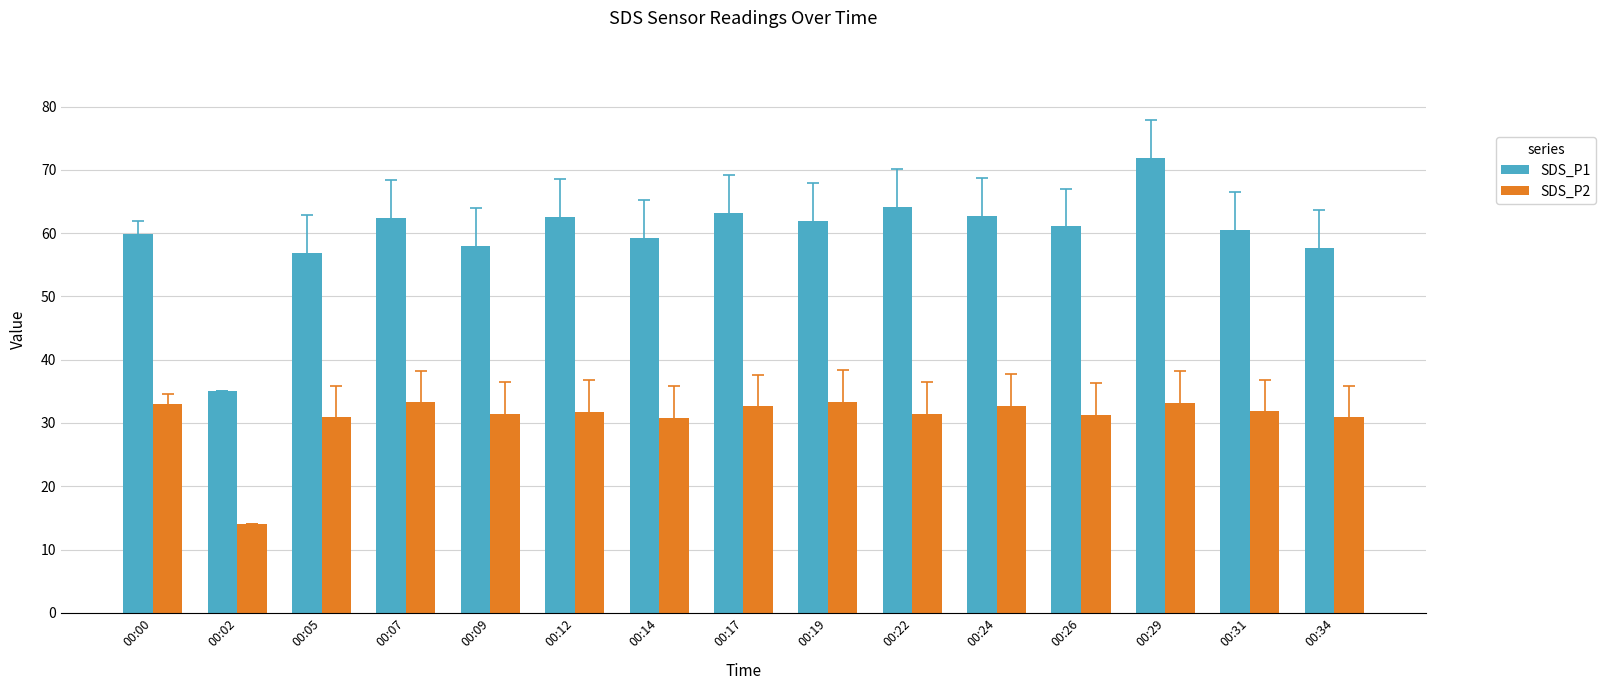

Which series changed the most between 00:07 and 00:31?

SDS_P1